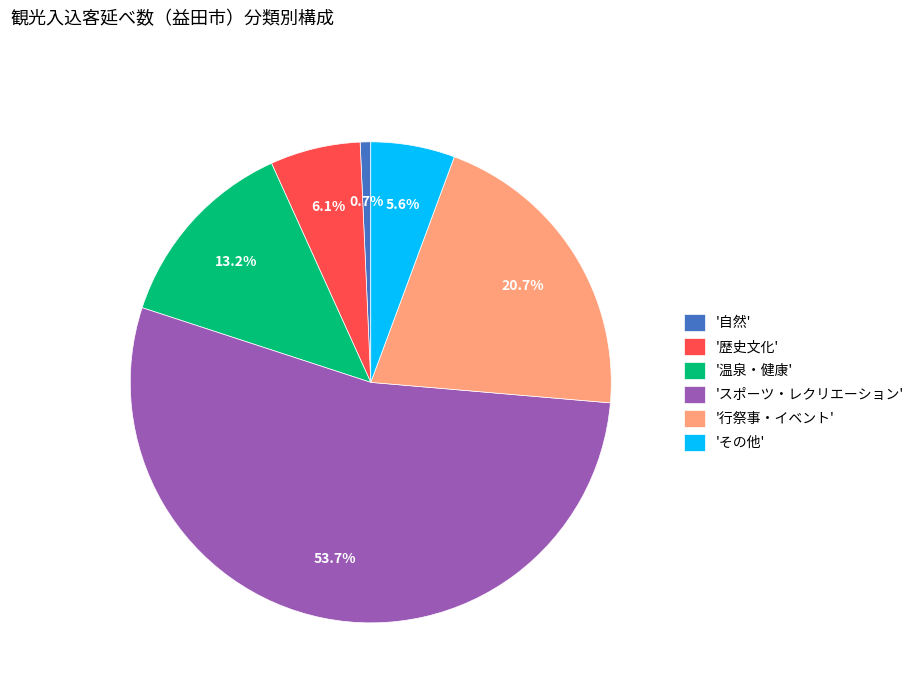

Combined, do 'スポーツ・レクリエーション' and 'その他' account for over 50%?

Yes